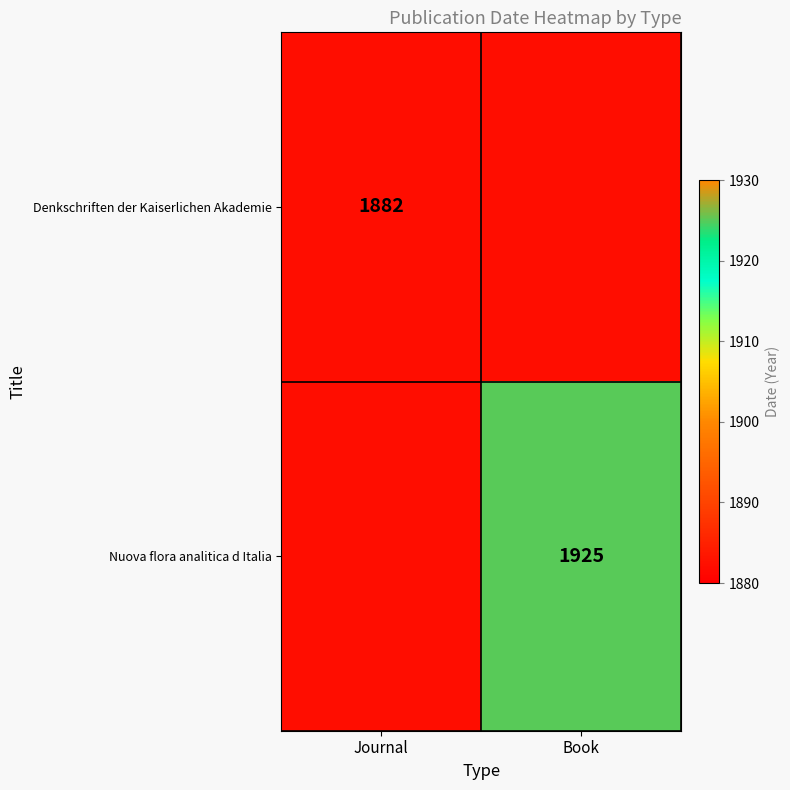

True or false: Nuova flora analitica d Italia has a value of 1925 at Book.

True